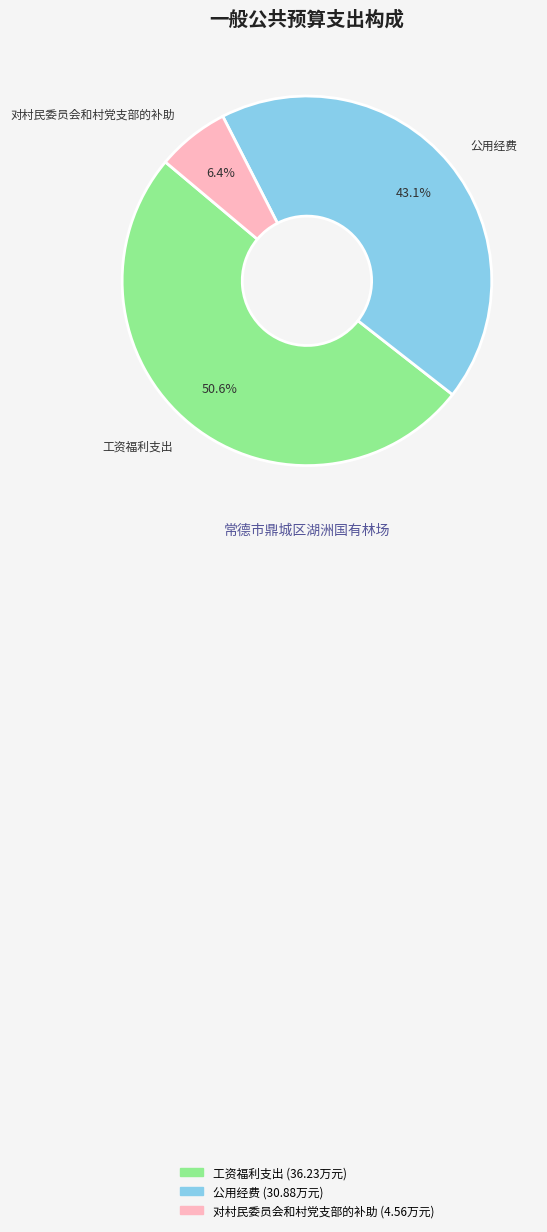

Which has a higher value, 对村民委员会和村党支部的补助 or 工资福利支出?

工资福利支出